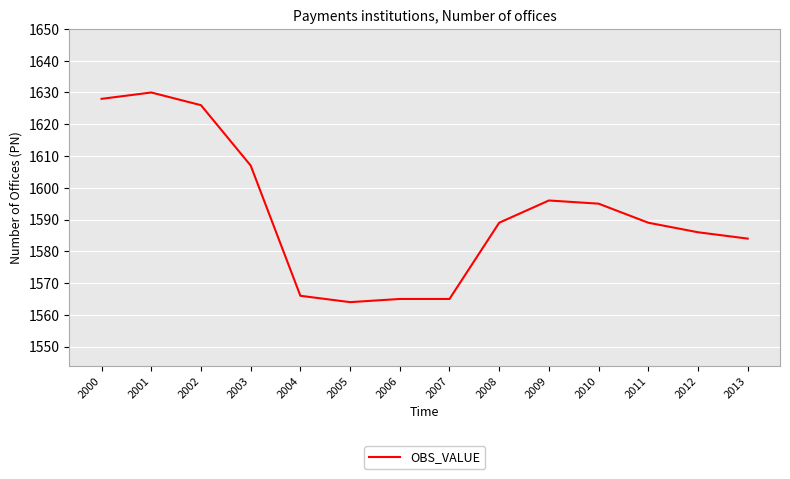

What is the minimum value shown in the chart?

1564